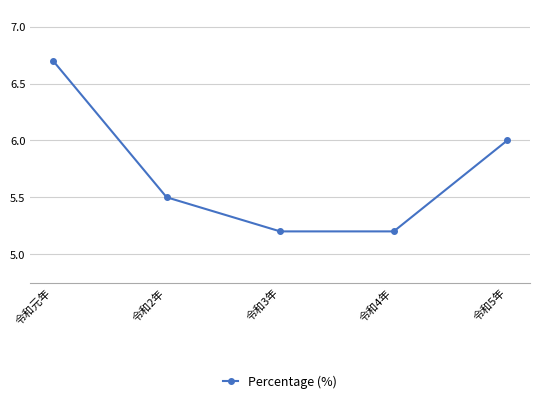

What is the label of the 4th point from the right?

令和2年